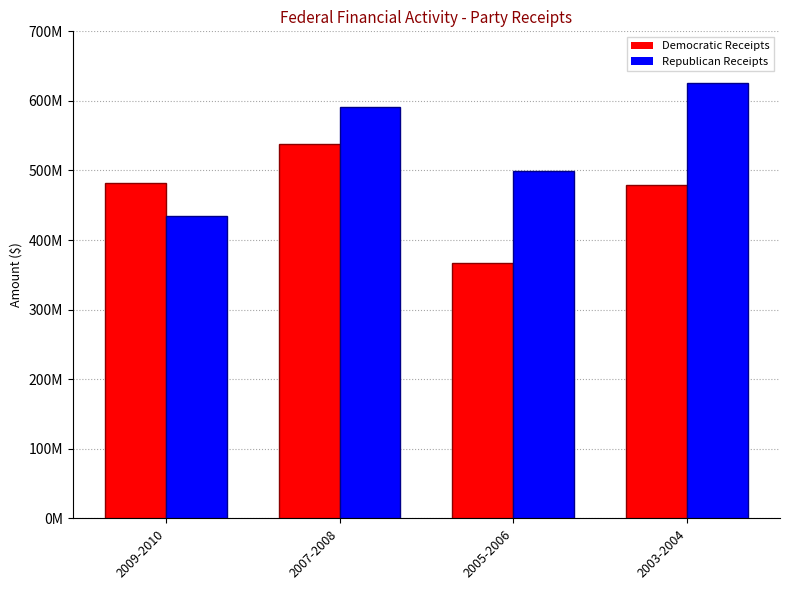

Reading left to right, extract all data points from this chart.

Democratic Receipts: 2009-2010=482606559.1	2007-2008=537503217.6	2005-2006=366927879.6	2003-2004=478713968.5
Republican Receipts: 2009-2010=433905361.2	2007-2008=590764300.0	2005-2006=498956067.4	2003-2004=625179737.8